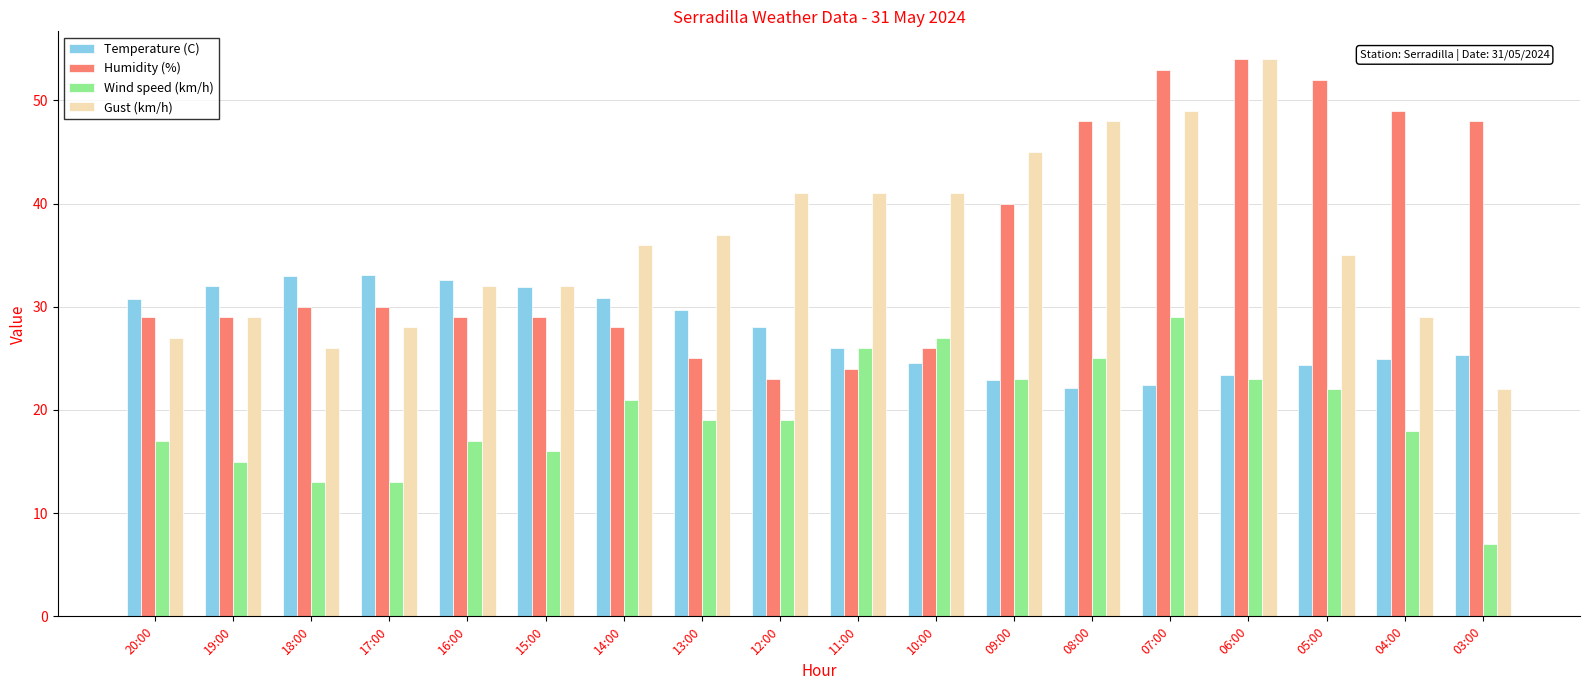

Is it true that Humidity (%) equals 48.8 at 19:00?

False